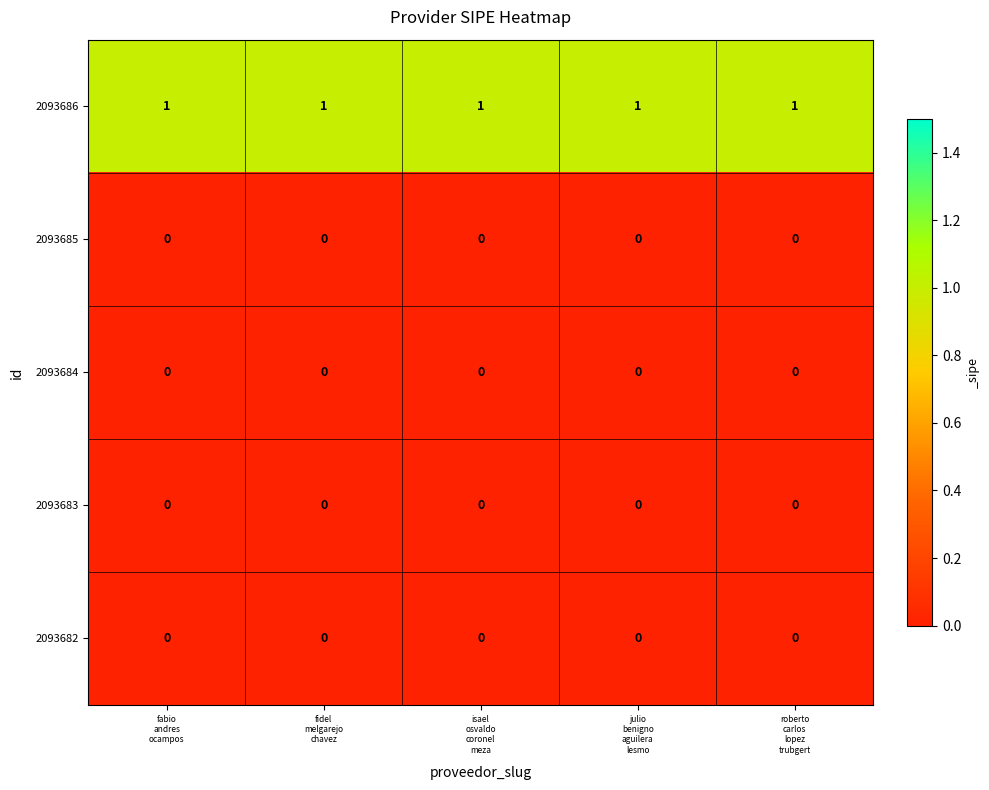

What is the difference between the highest and lowest values at fabio
andres
ocampos?

1